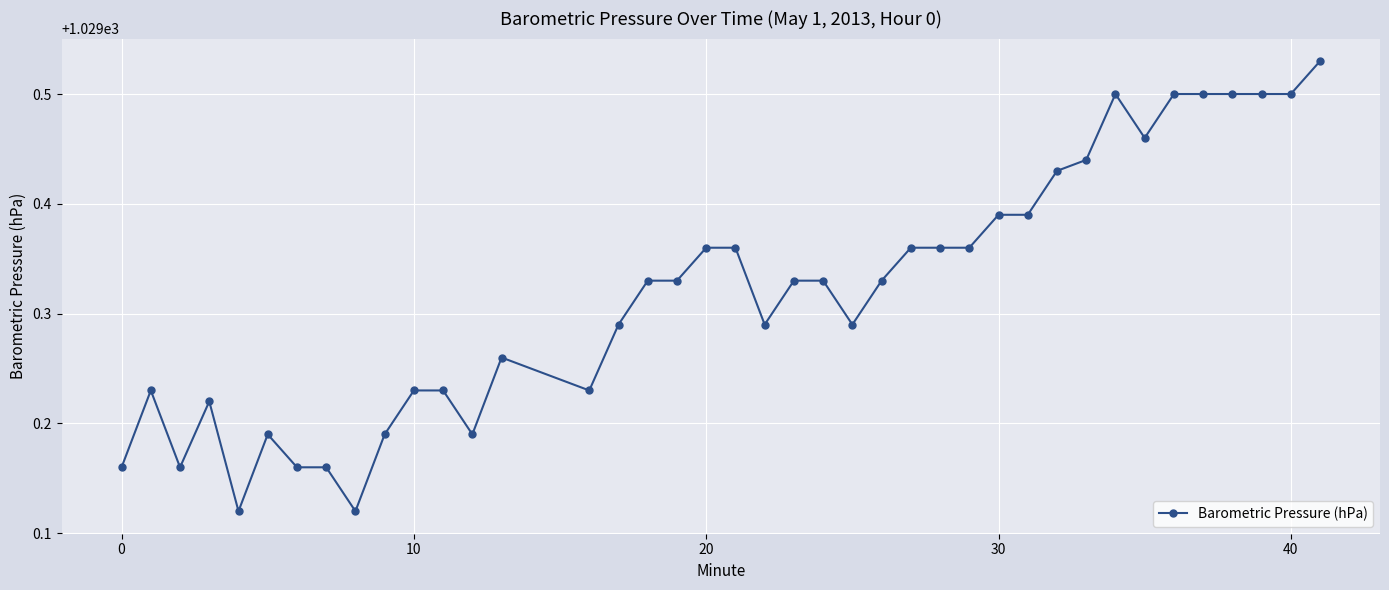

What is the difference between the second highest and minimum values?

0.4